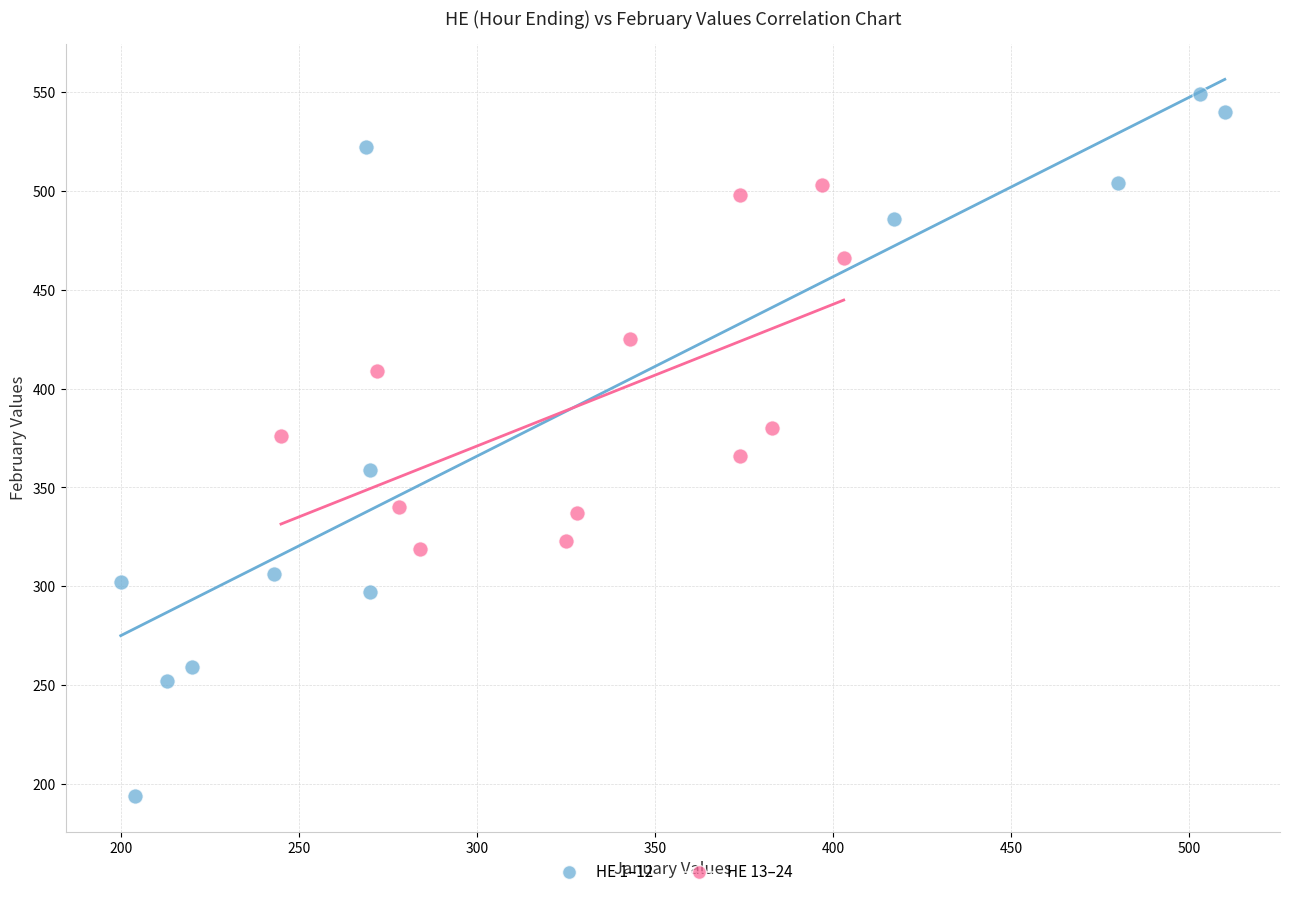

Which series contains the highest Y value?

HE 1–12